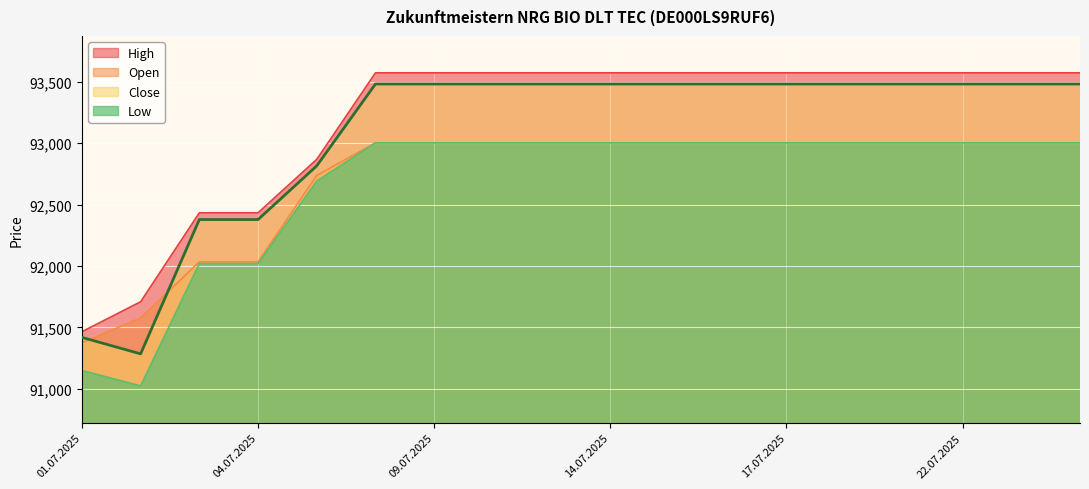

How many lines are shown in the chart?

4